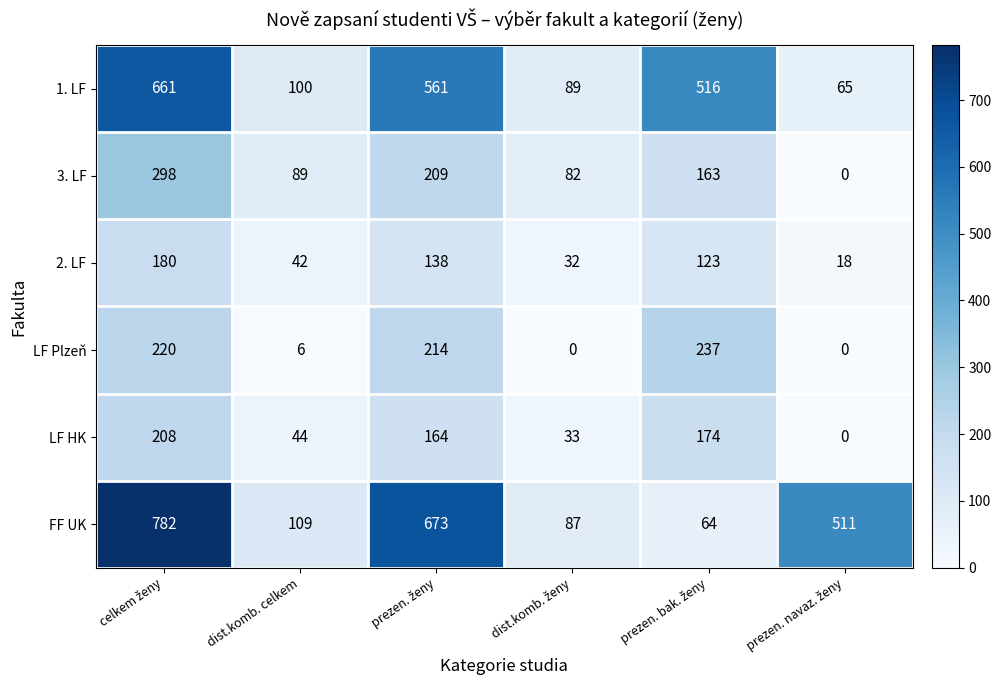

How many values in the FF UK series are below 511?

3